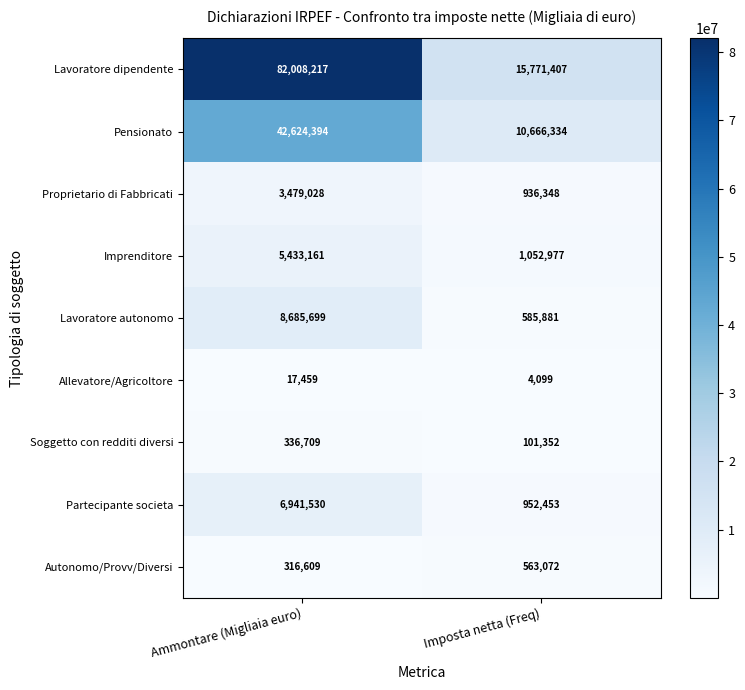

What is the total value across all series at Ammontare (Migliaia euro)?

149842806